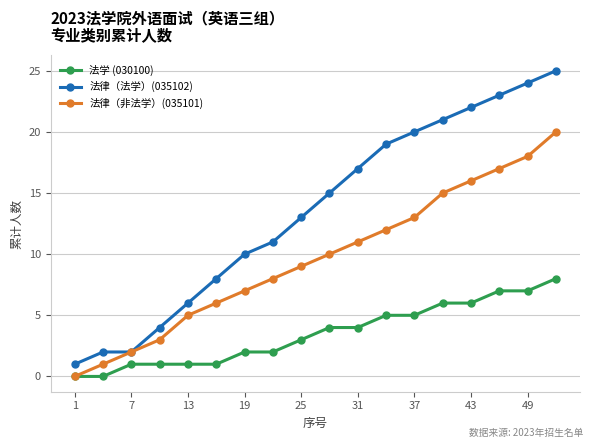

What is the maximum value for 法律（法学）(035102)?

25